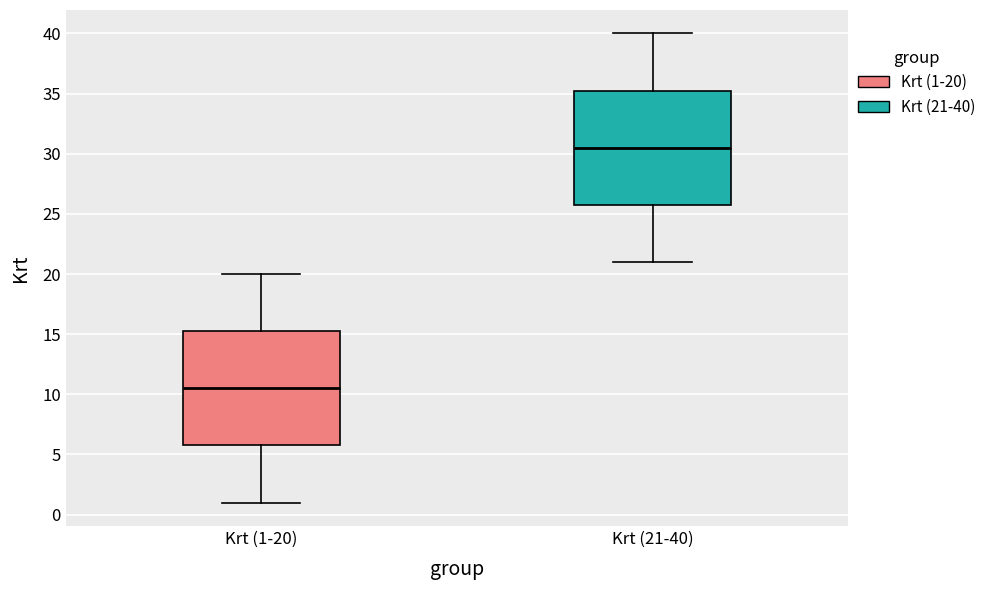

Reading left to right, read every box against the y-axis: the position of its median line, the range the box covers, and the ends of its whiskers. The values are not printed on the chart, so give them approximately, as read against the axis.

Krt (1-20): median 10.5, box 6.0 to 15.5, whiskers 1.0 to 20.0
Krt (21-40): median 30.5, box 26.0 to 35.5, whiskers 21.0 to 40.0